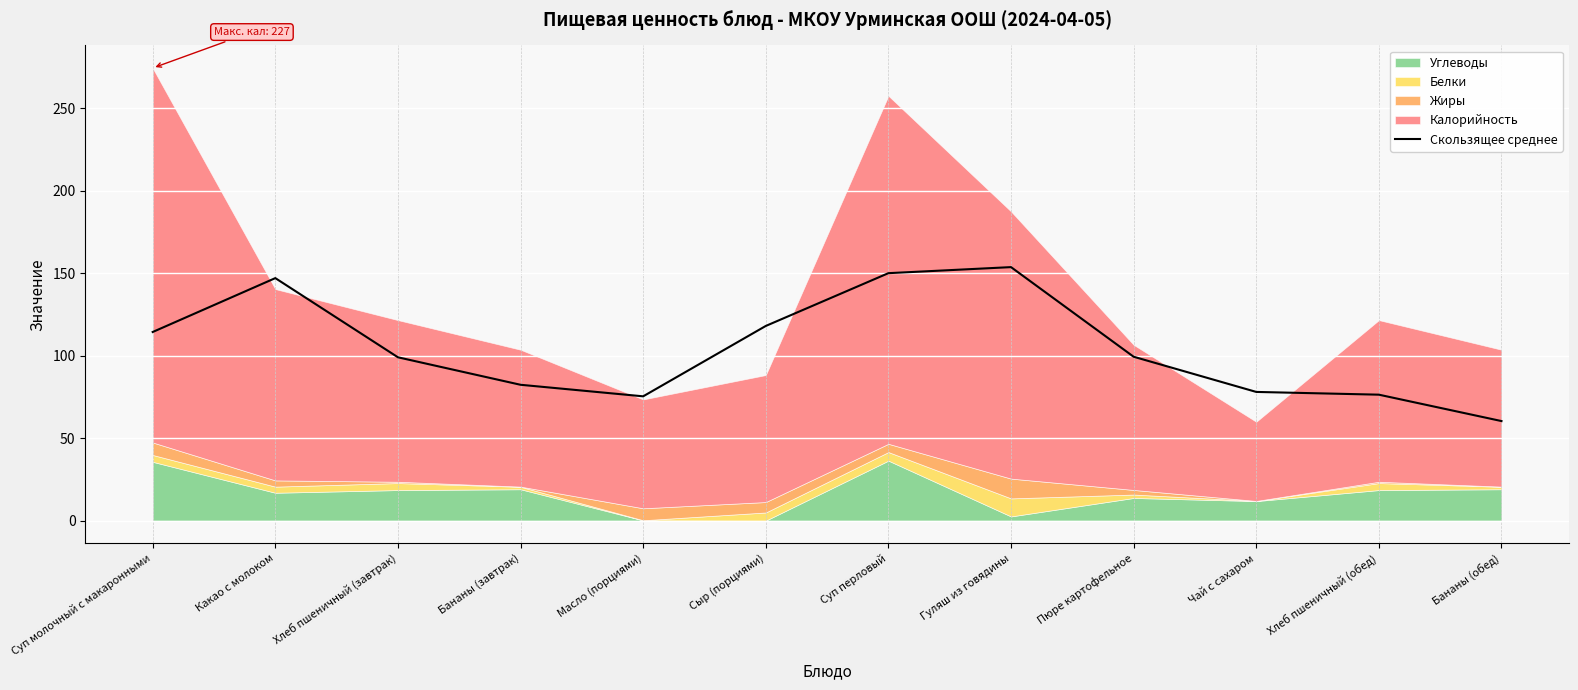

Count the number of values greater than 99.

6